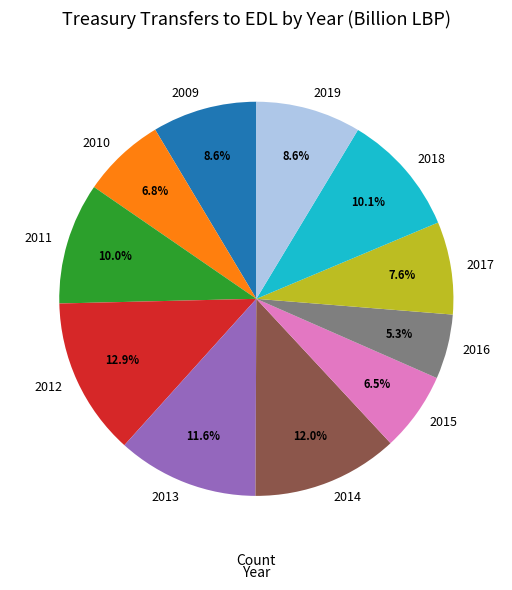

To the nearest percent, what percentage of the pie is 2017?

8%